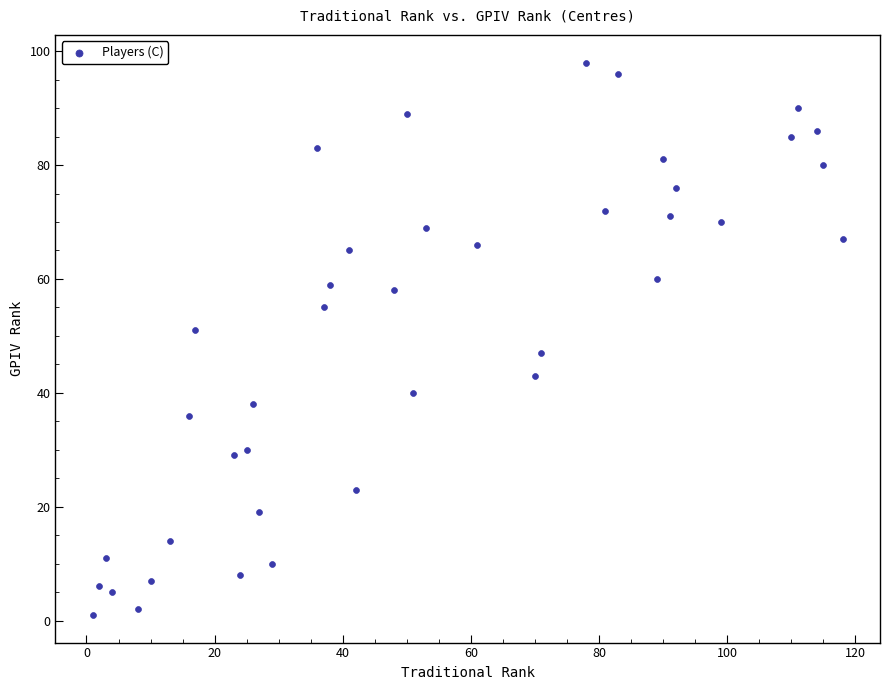

What is the range of Y values (max minus min)?

97